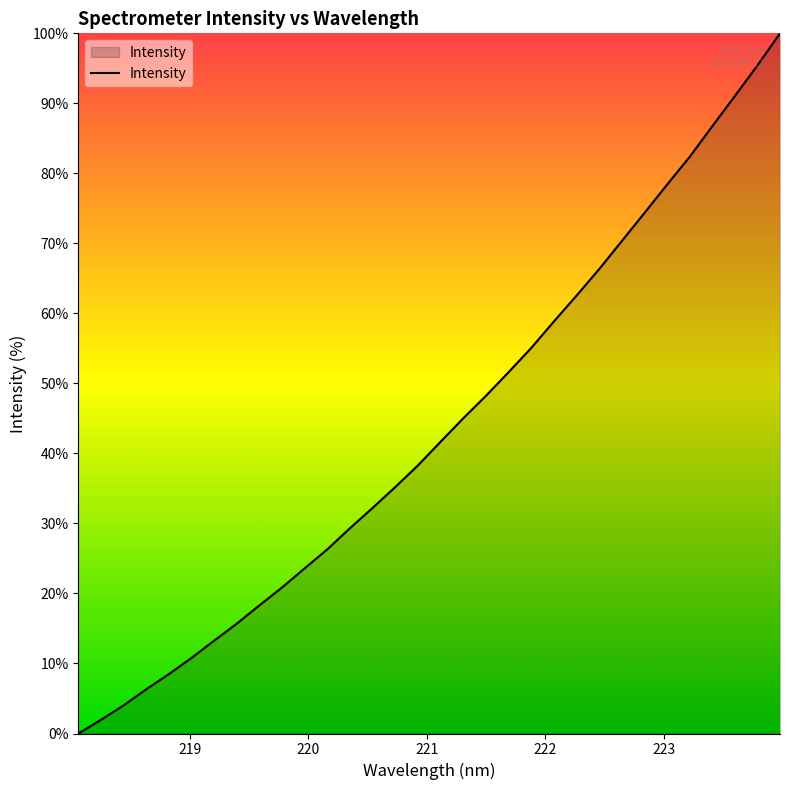

What is the maximum value shown in the chart?

100.0